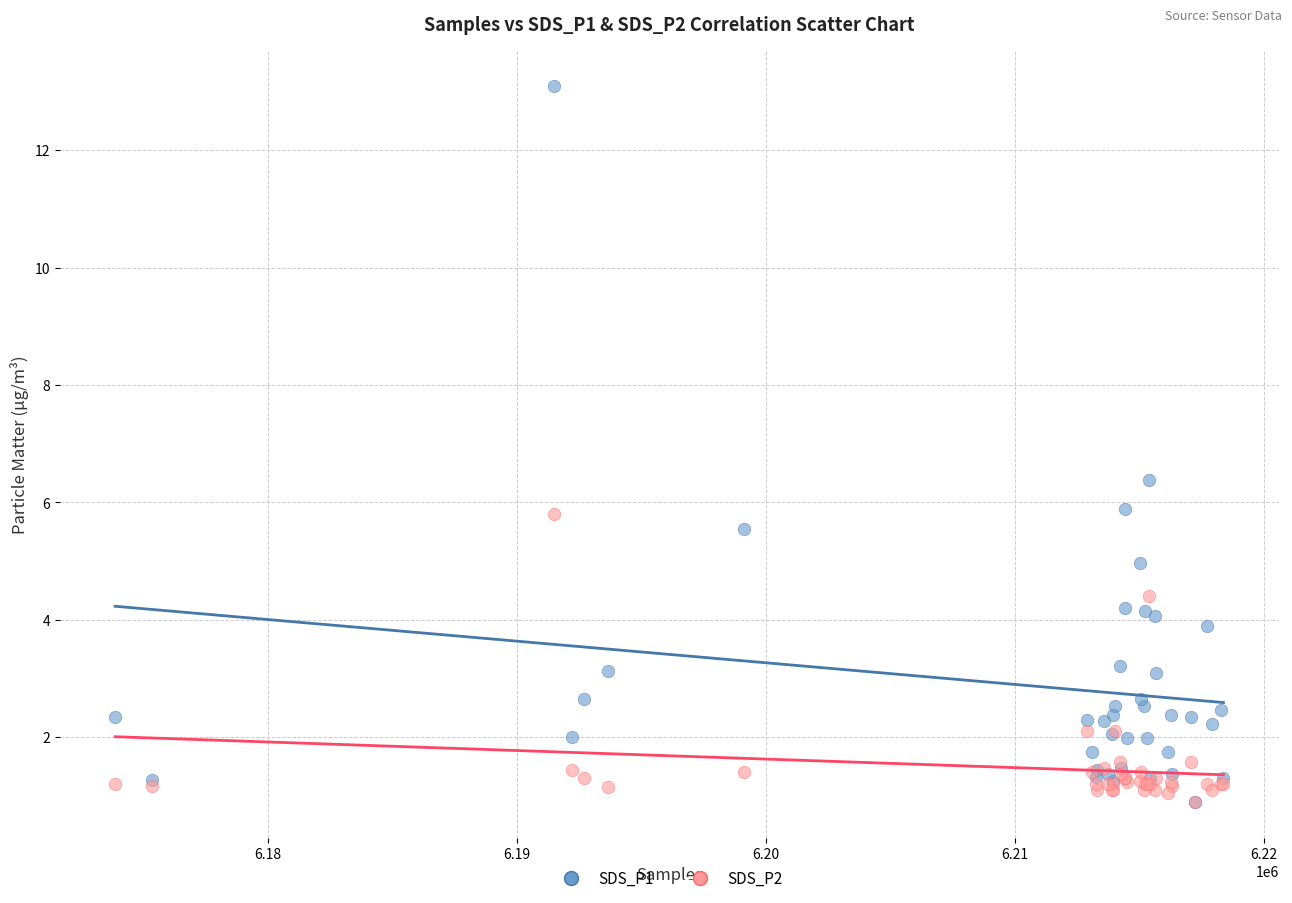

Across all series, what Y value is closest to 7?

6.4